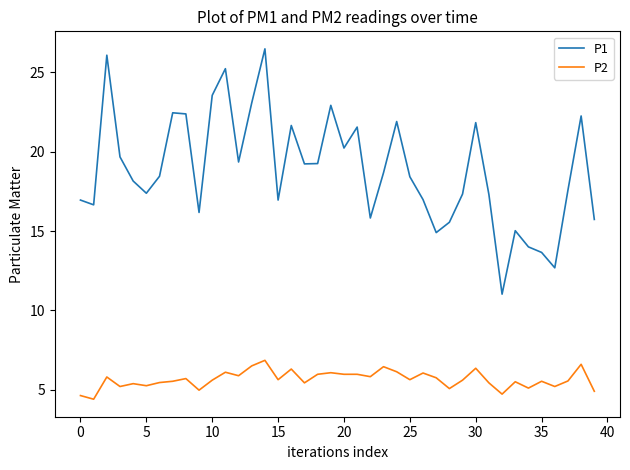

Which series has the largest total across all categories?

P1